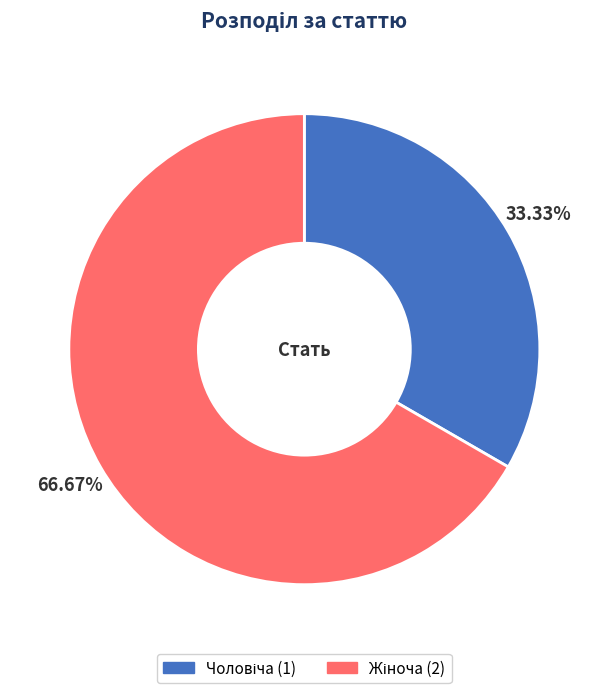

To the nearest percent, what is the average slice percentage?

50%